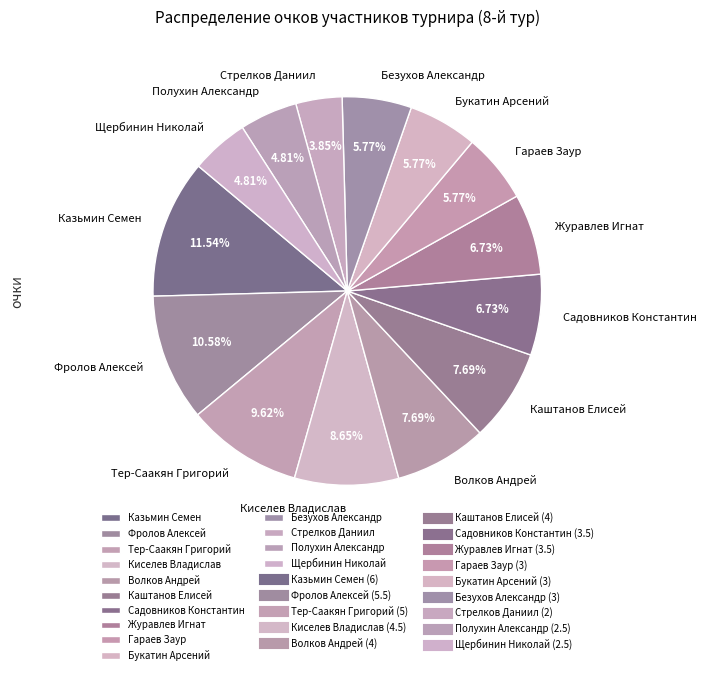

How many slices are in this pie chart?

14